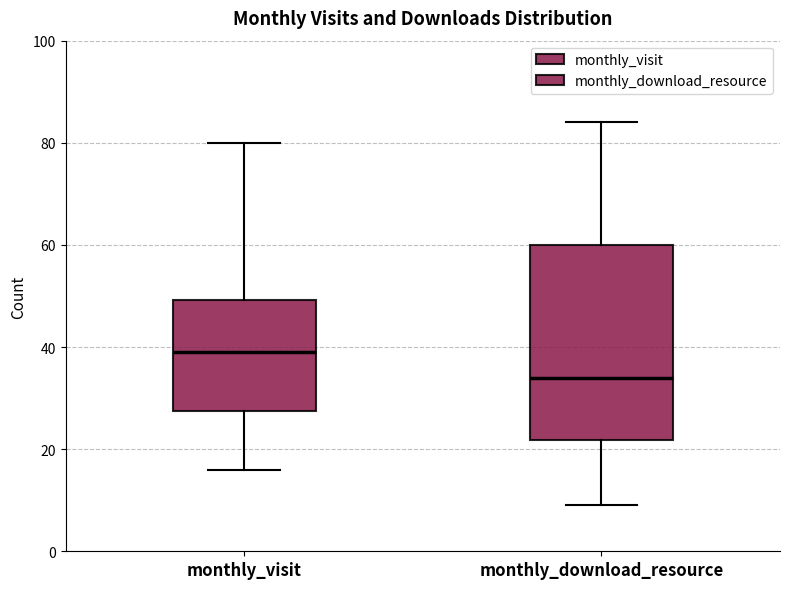

Reading left to right, read every box against the y-axis: the position of its median line, the range the box covers, and the ends of its whiskers. The values are not printed on the chart, so give them approximately, as read against the axis.

monthly_visit: median 40, box 28 to 50, whiskers 16 to 80
monthly_download_resource: median 34, box 22 to 60, whiskers 10 to 84